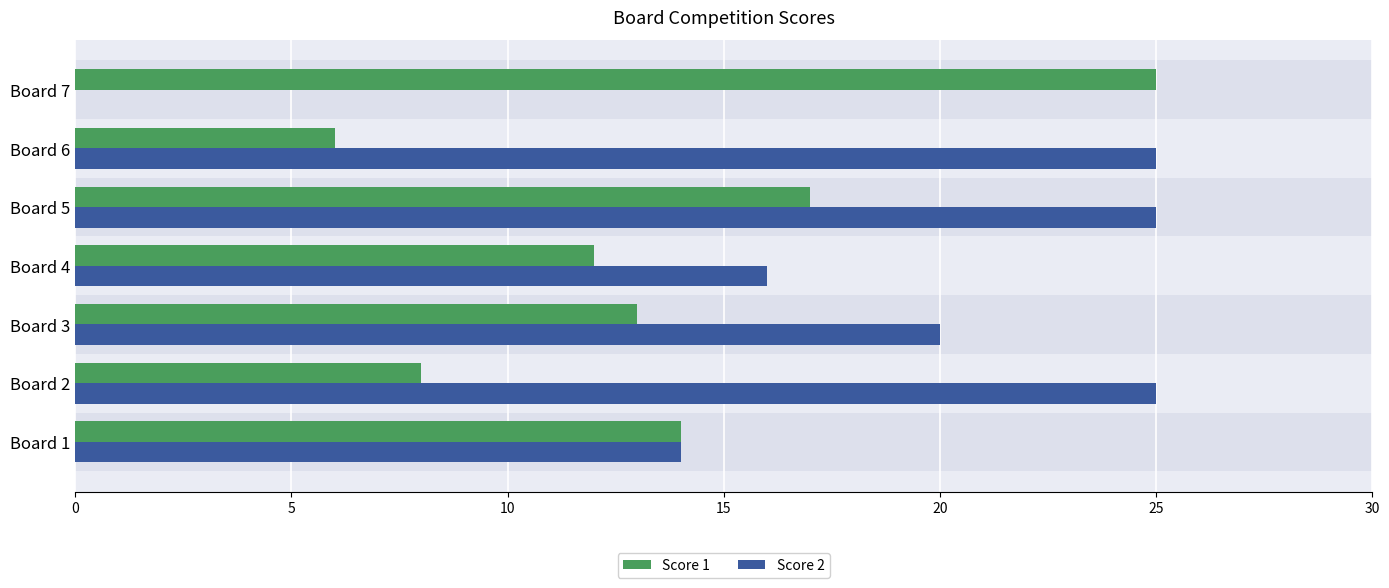

What is the sum of the Score 1 values at Board 4 and Board 7?

37